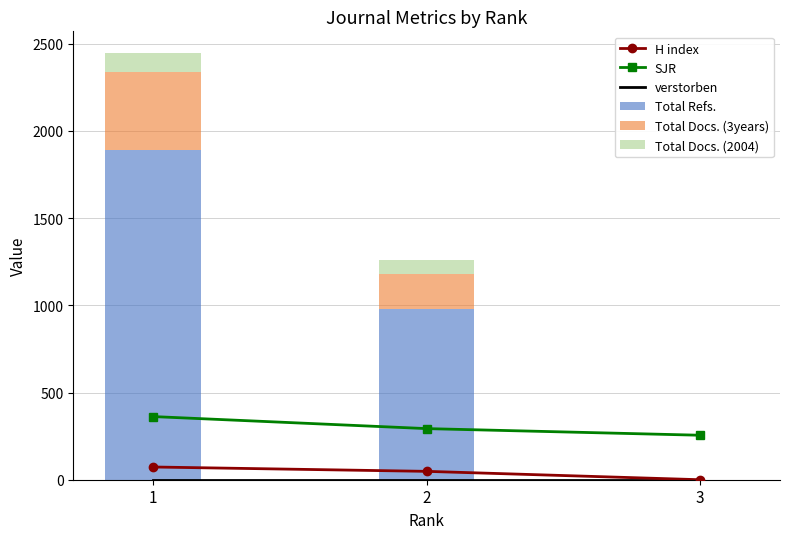

What is the sum of all Total Refs. values?

2868